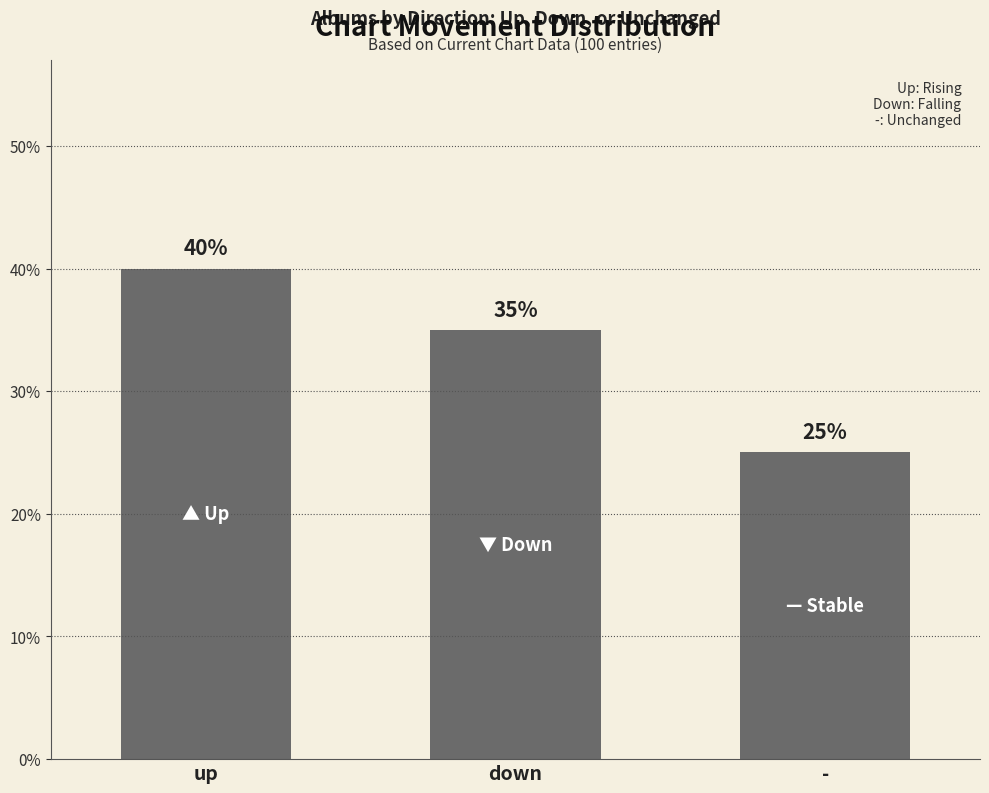

Reading left to right, what are all the values shown in this chart?

up=40	down=35	-=25